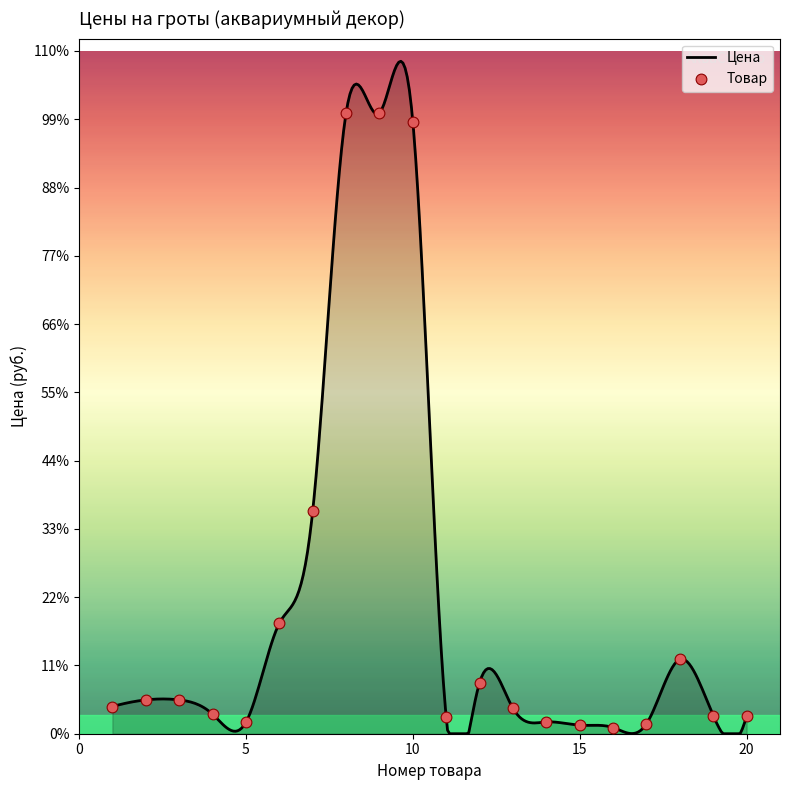

Between 1 and 17, which is larger?

1